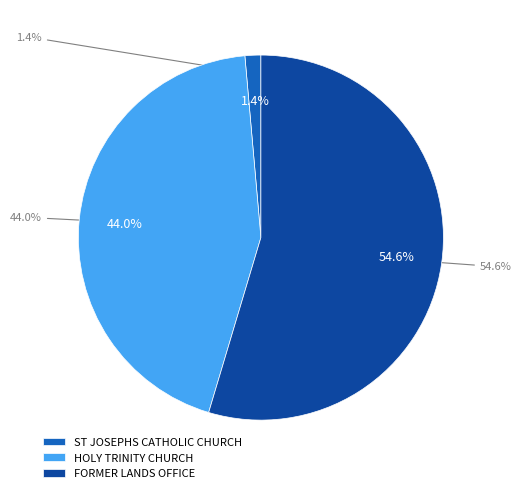

Is there a majority slice in this chart?

Yes